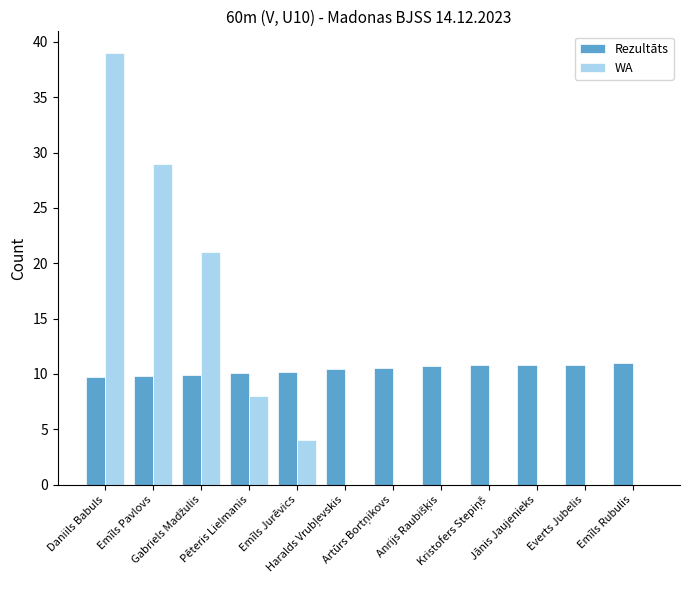

What is the highest value of the WA series?

39.0